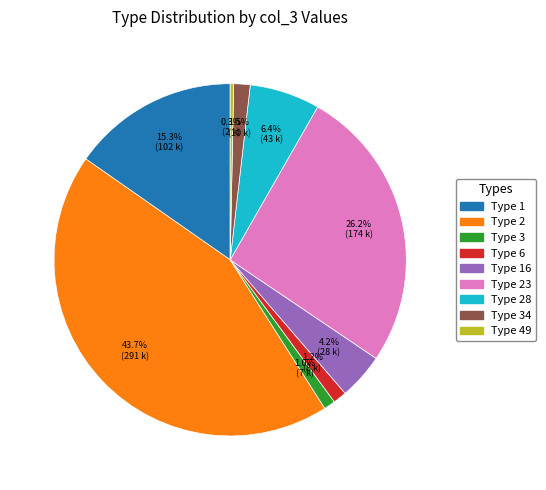

Which has a higher value, Type 1 or Type 28?

Type 1